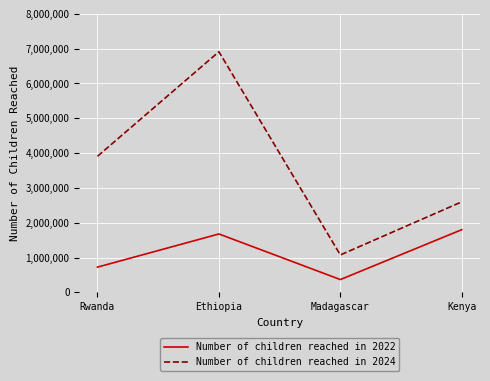

What is the spread (max minus min) of values at Rwanda?

3184538